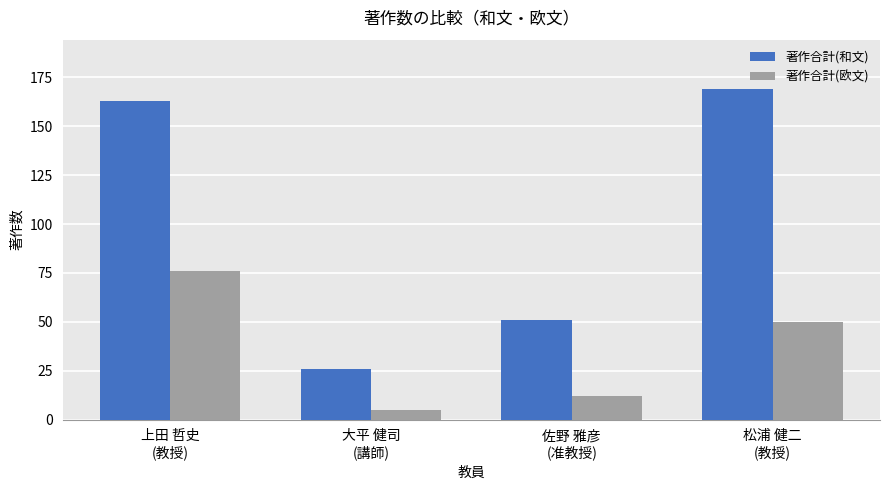

Is it true that 著作合計(和文) equals 163 at 上田 哲史
(教授)?

True